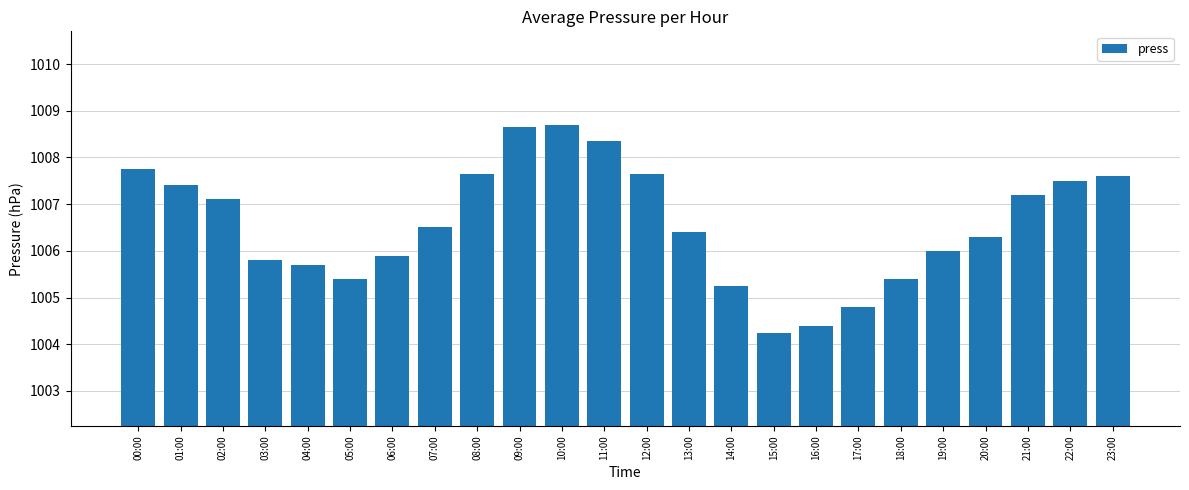

What is the label of the 8th bar from the right?

16:00